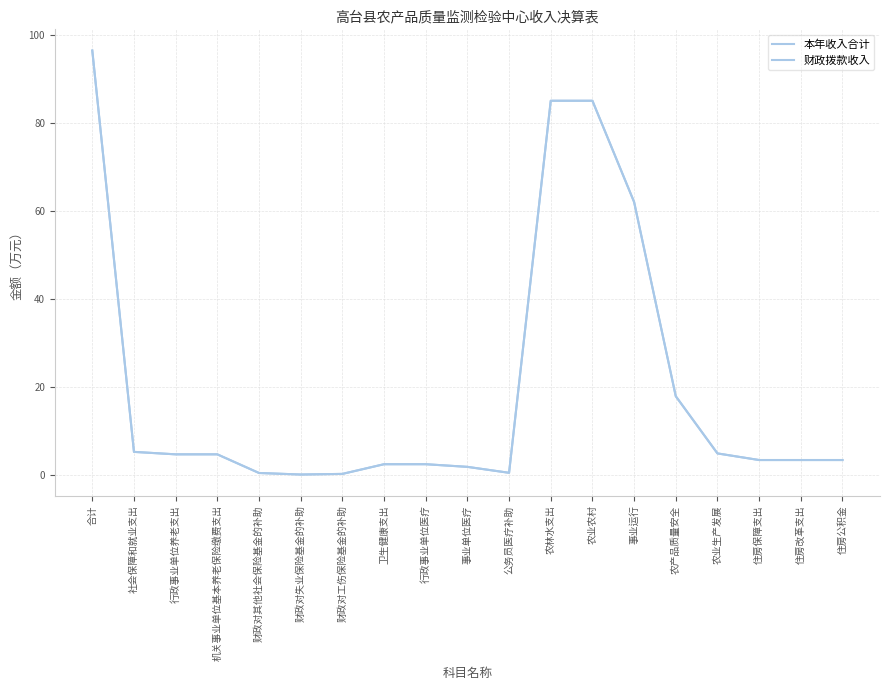

What is the difference between the maximum and minimum values in the 财政拨款收入 series?

96.2